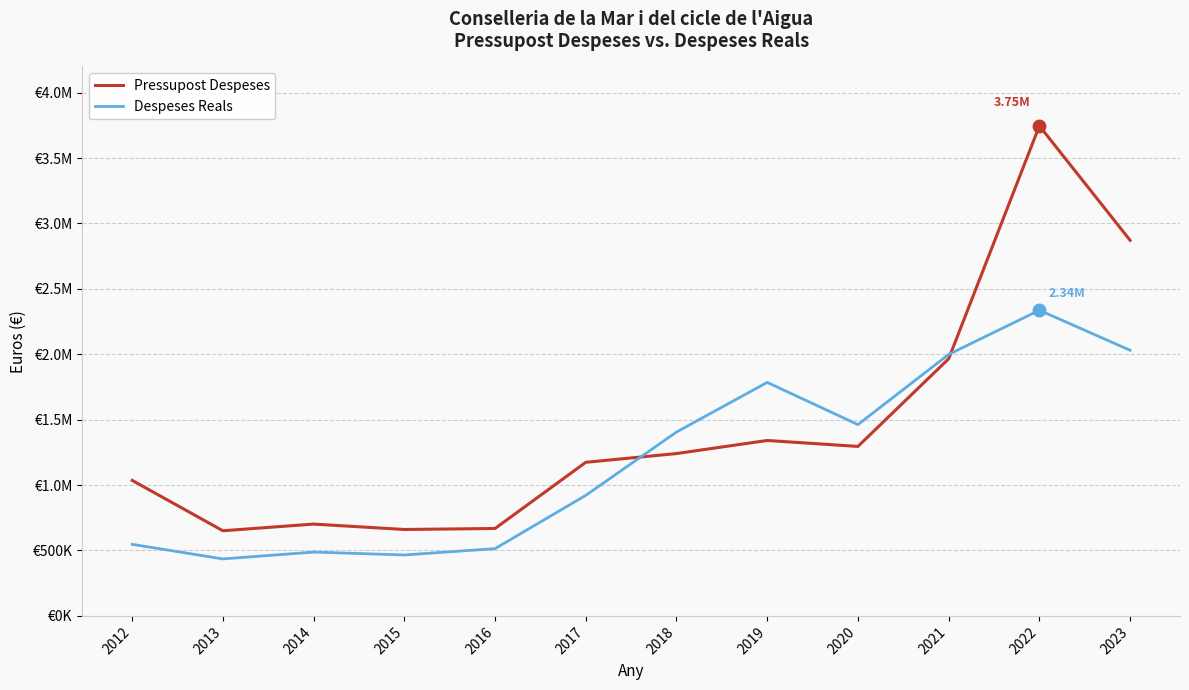

Does the chart display data point markers on the line(s)?

No